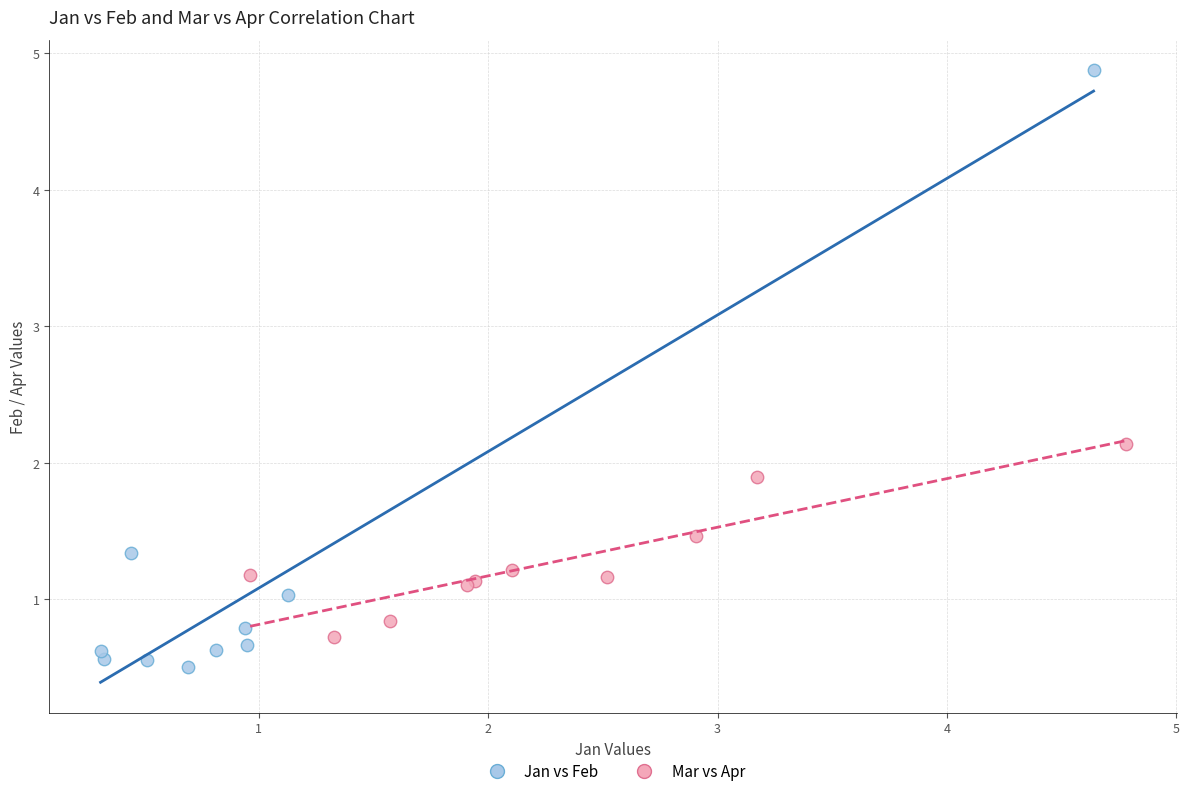

Which series reaches the minimum Y coordinate?

Jan vs Feb